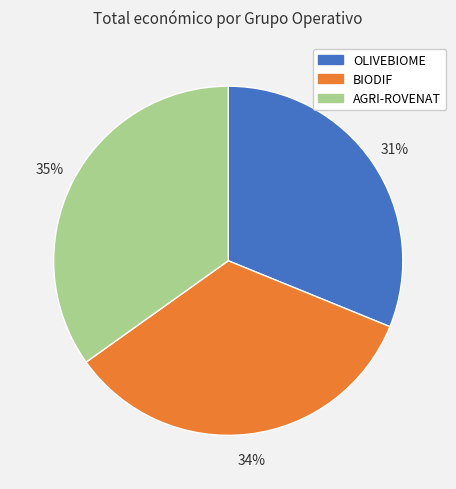

To the nearest percent, what is the combined percentage of AGRI-ROVENAT and OLIVEBIOME?

66%